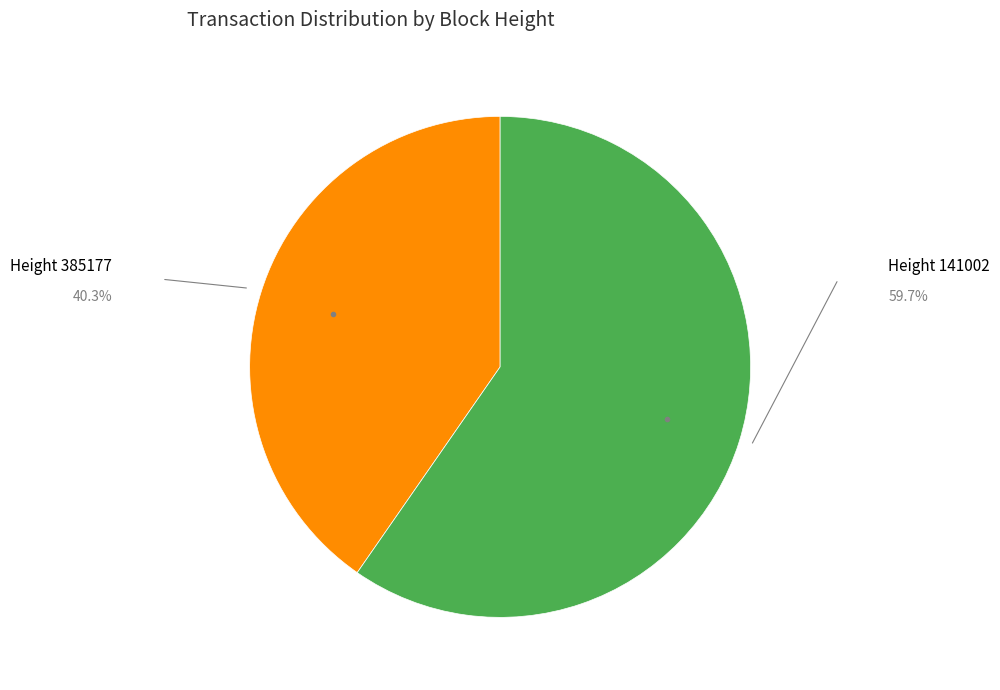

Does any single category account for the majority?

Yes